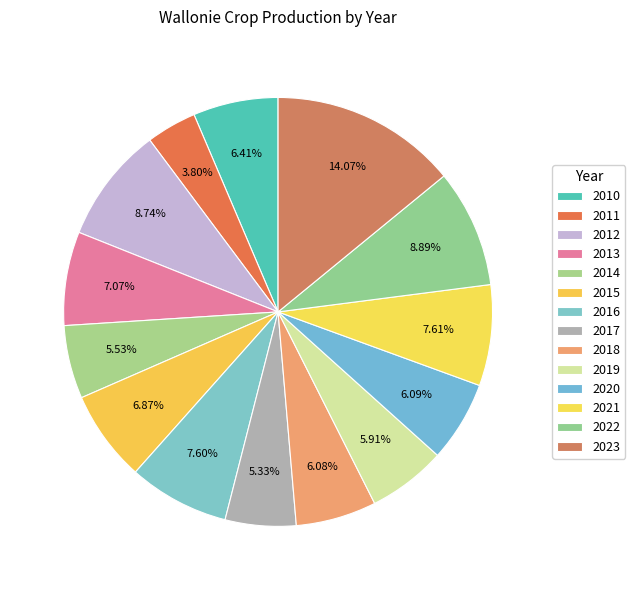

Is there any slice that represents more than half of the pie?

No